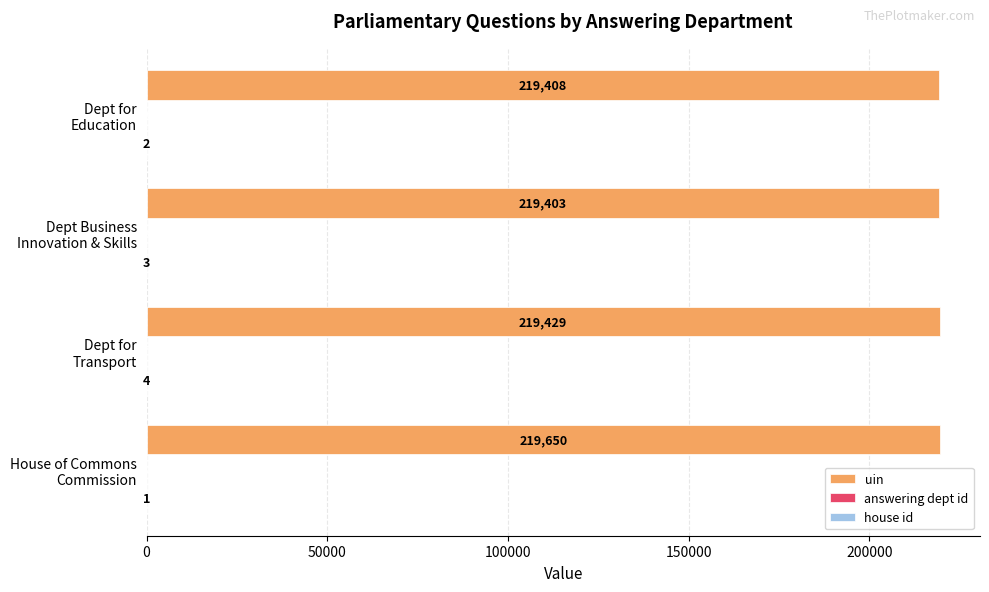

What is the sum of all uin values?

877890